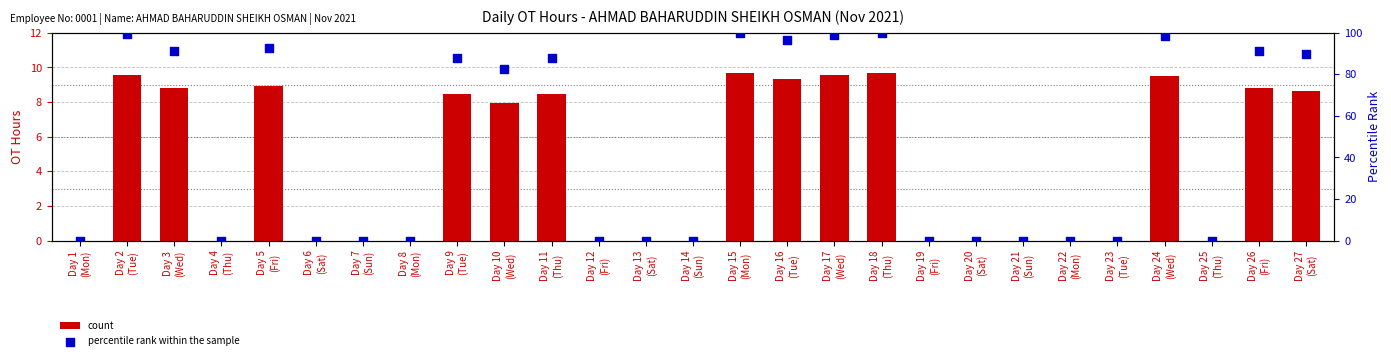

What is the total value across all series at Day 5
(Fri)?

101.3